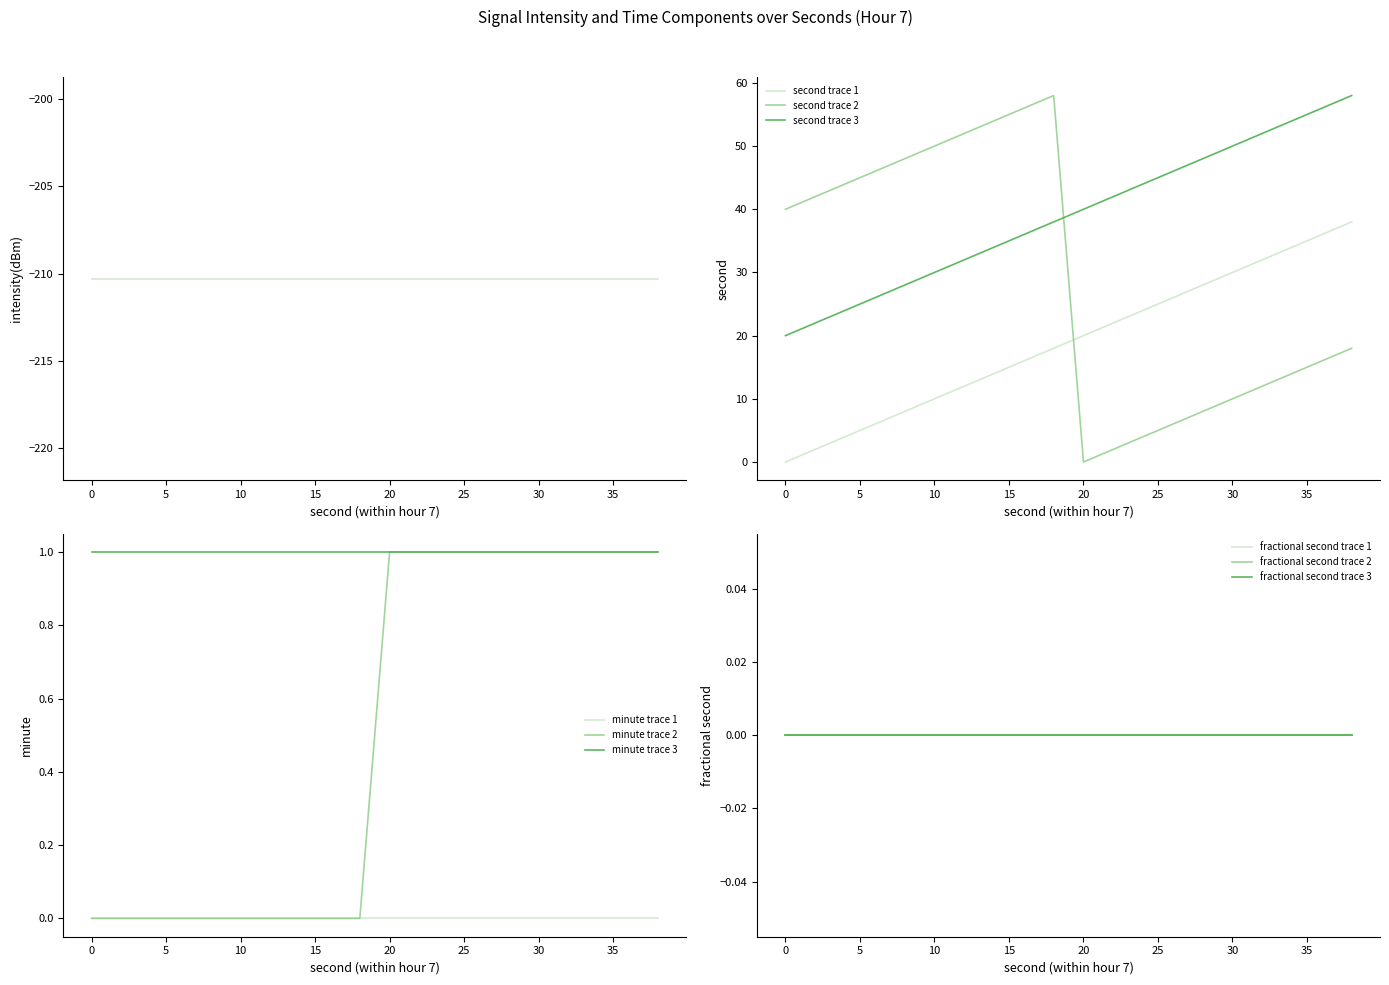

Is it true that intensity_0 equals -74.7 at 26?

False